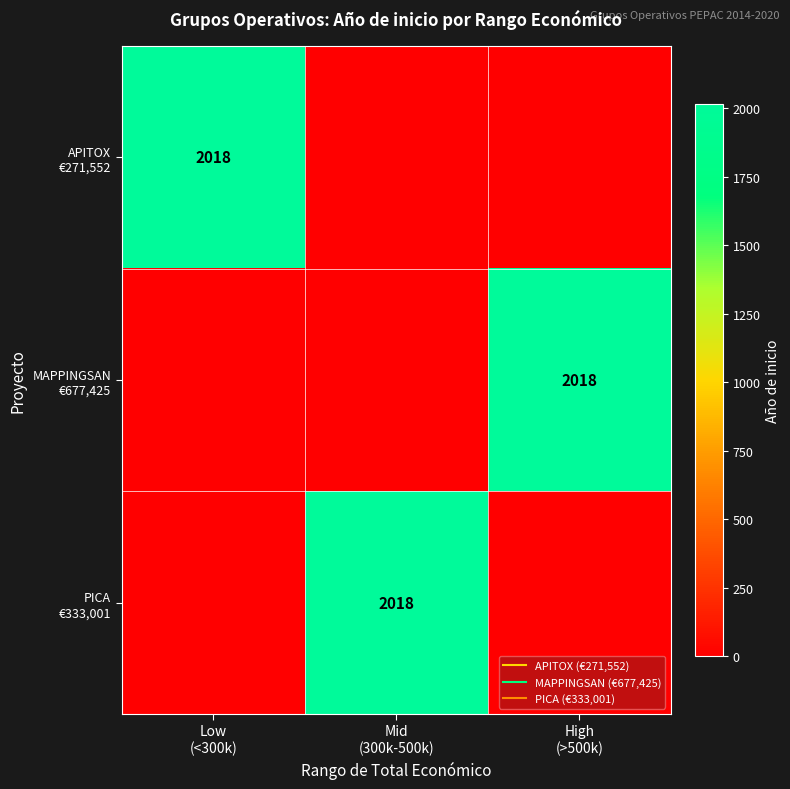

At Low (<300k), list the series in order from smallest to largest.

MAPPINGSAN €677,425, PICA €333,001, APITOX €271,552